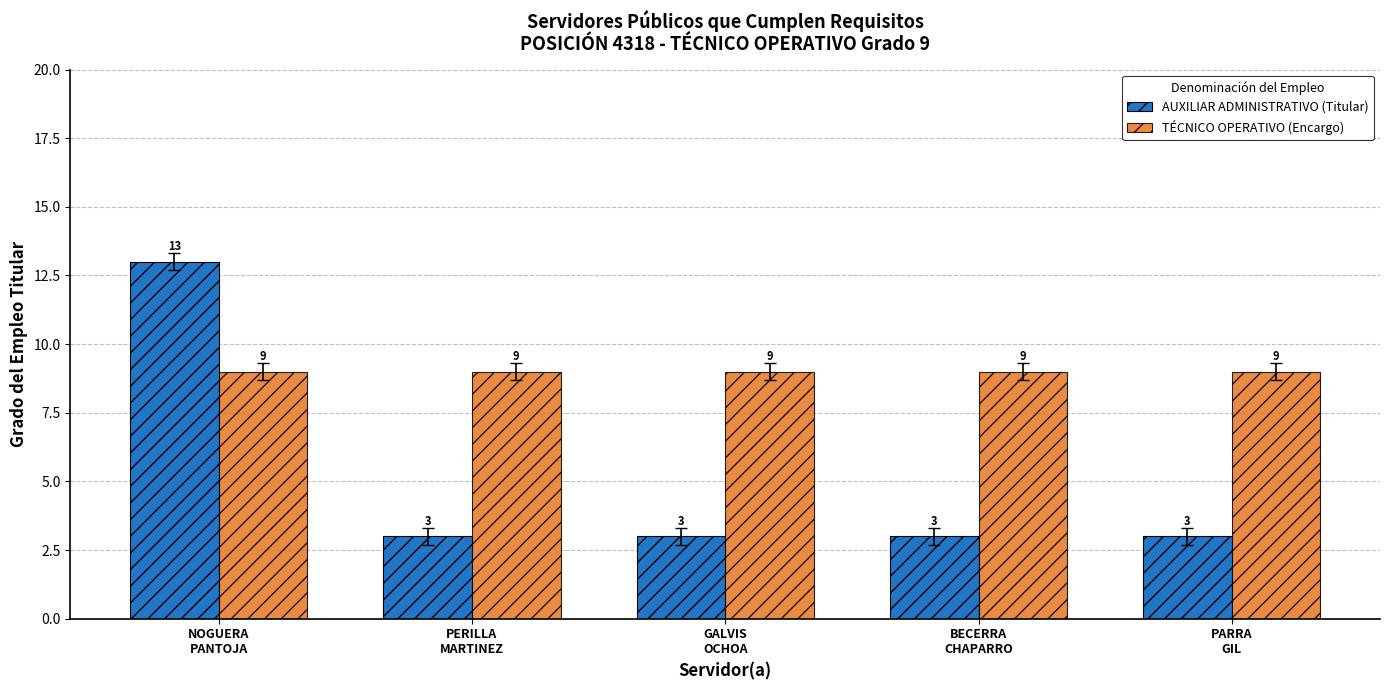

What are all the series names shown in the legend?

AUXILIAR ADMINISTRATIVO (Titular), TÉCNICO OPERATIVO (Encargo)